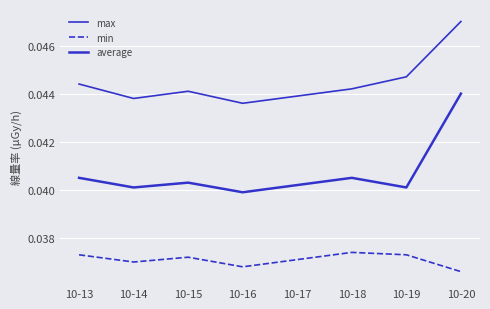

Rank the categories by average value from lowest to highest.

10-16, 10-14, 10-19, 10-17, 10-15, 10-13, 10-18, 10-20